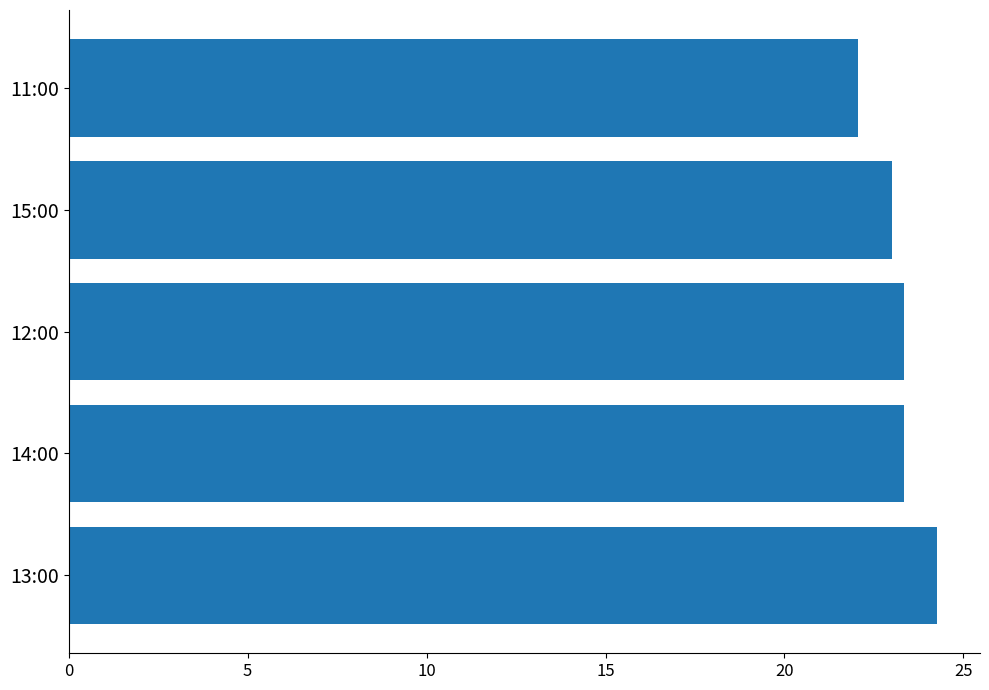

How many categories are shown in the chart?

5